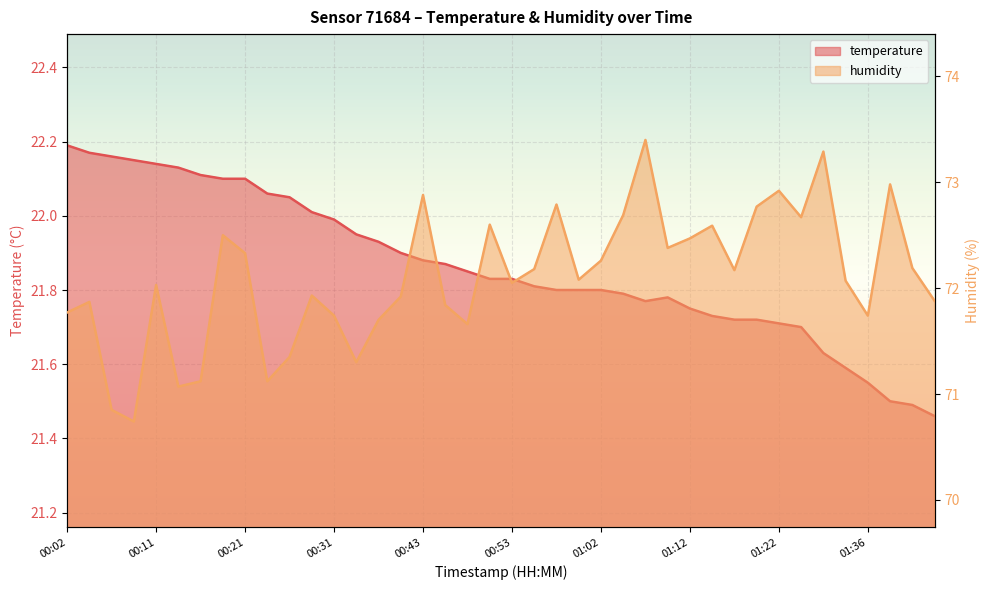

List the series in order of their peak value, lowest first.

temperature, humidity